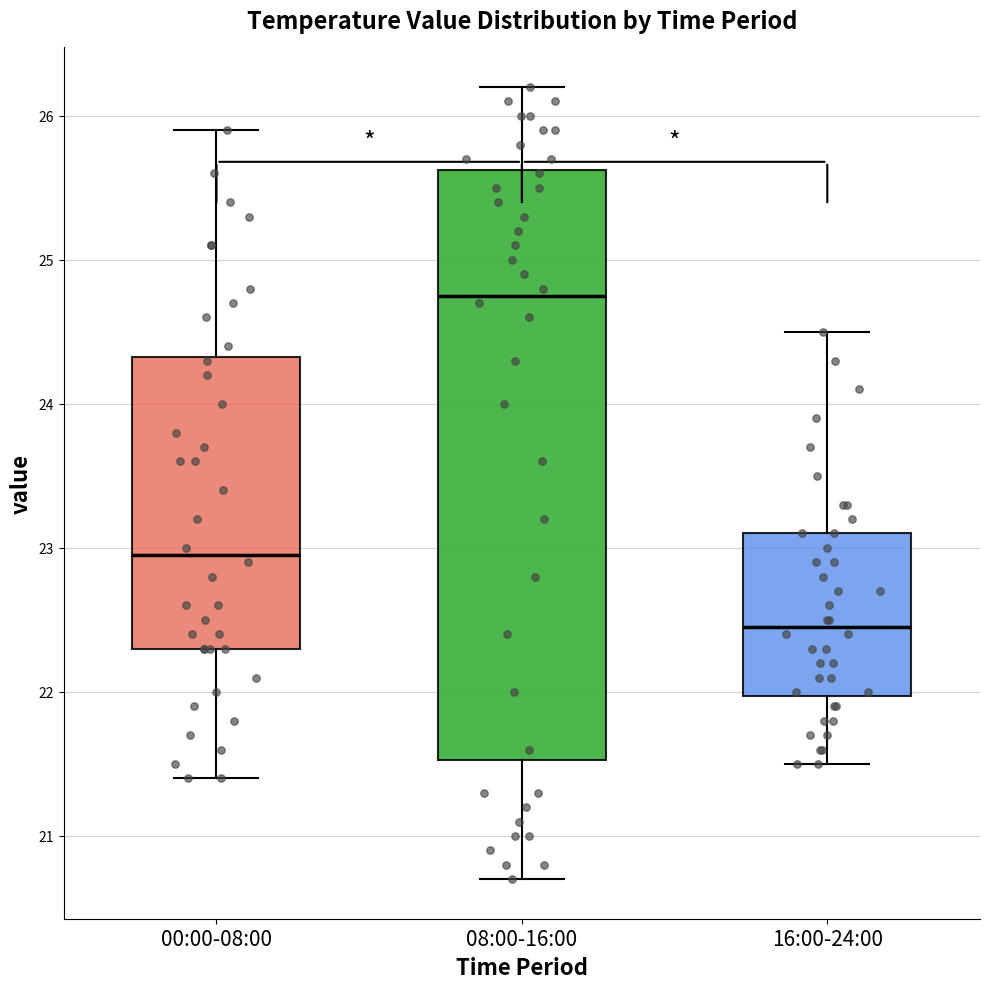

Reading left to right, read every box against the y-axis: the position of its median line, the range the box covers, and the ends of its whiskers. The values are not printed on the chart, so give them approximately, as read against the axis.

00:00-08:00: median 23.0, box 22.3 to 24.3, whiskers 21.4 to 25.9
08:00-16:00: median 24.8, box 21.5 to 25.6, whiskers 20.7 to 26.2
16:00-24:00: median 22.5, box 22.0 to 23.1, whiskers 21.5 to 24.5